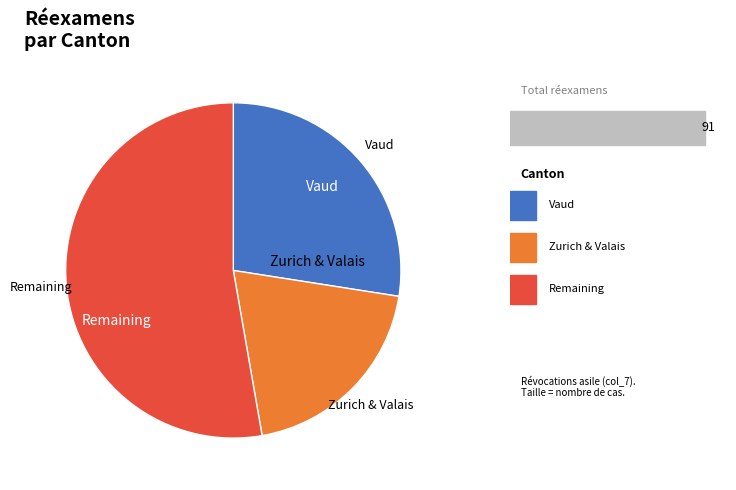

Which slice is the smallest?

Zurich & Valais